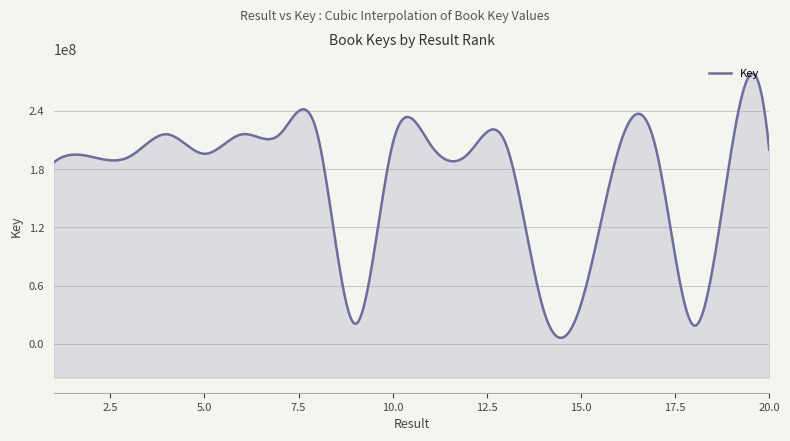

How many values are below 200177544?

10